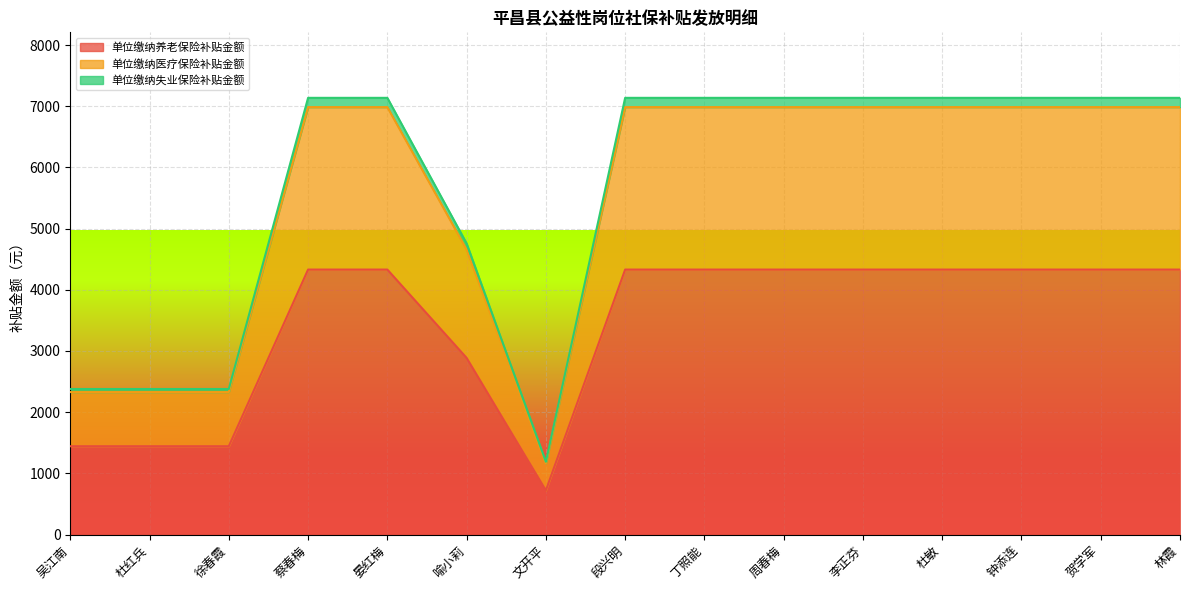

What is the smallest value displayed?

721.8